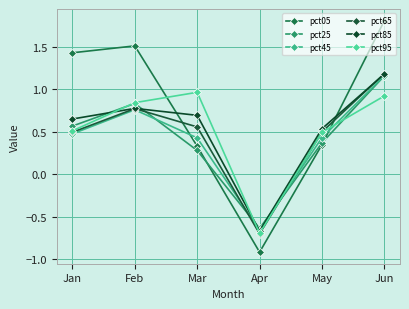

What is the greatest value displayed?

1.8